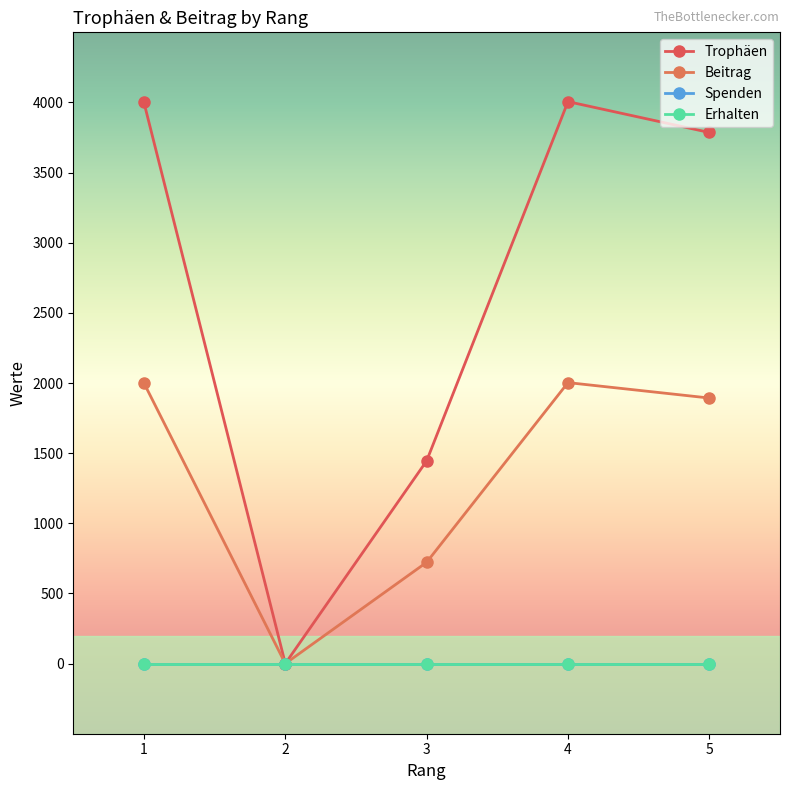

Reading left to right, what are all the values shown in this chart?

Trophäen: 4000	0	1445	4006	3786
Beitrag: 2000	0	722	2003	1893
Spenden: 0	0	0	0	0
Erhalten: 0	0	0	0	0